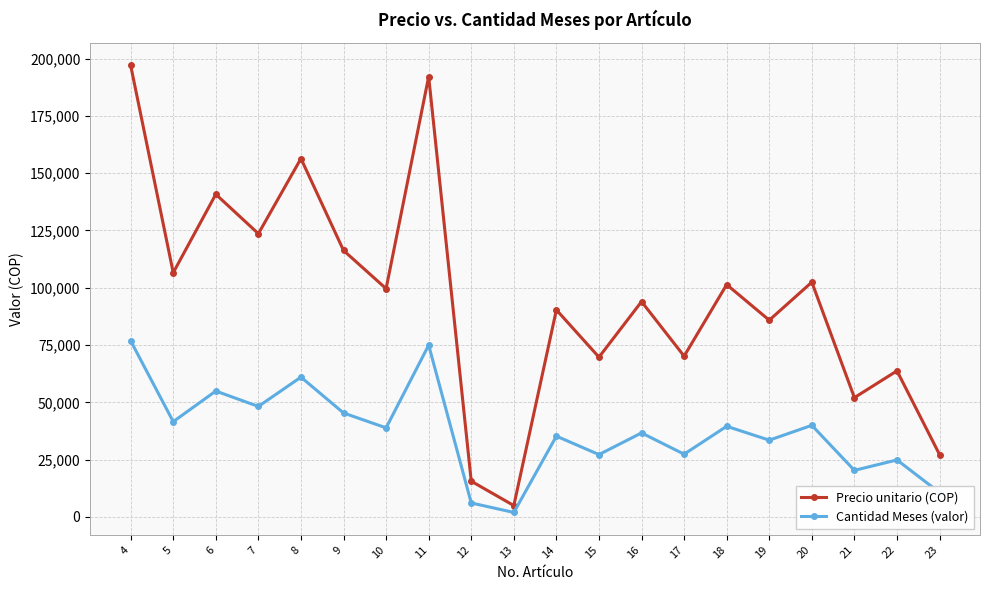

Rank the series by their maximum value, from highest to lowest.

Precio unitario (COP), Cantidad Meses (valor)